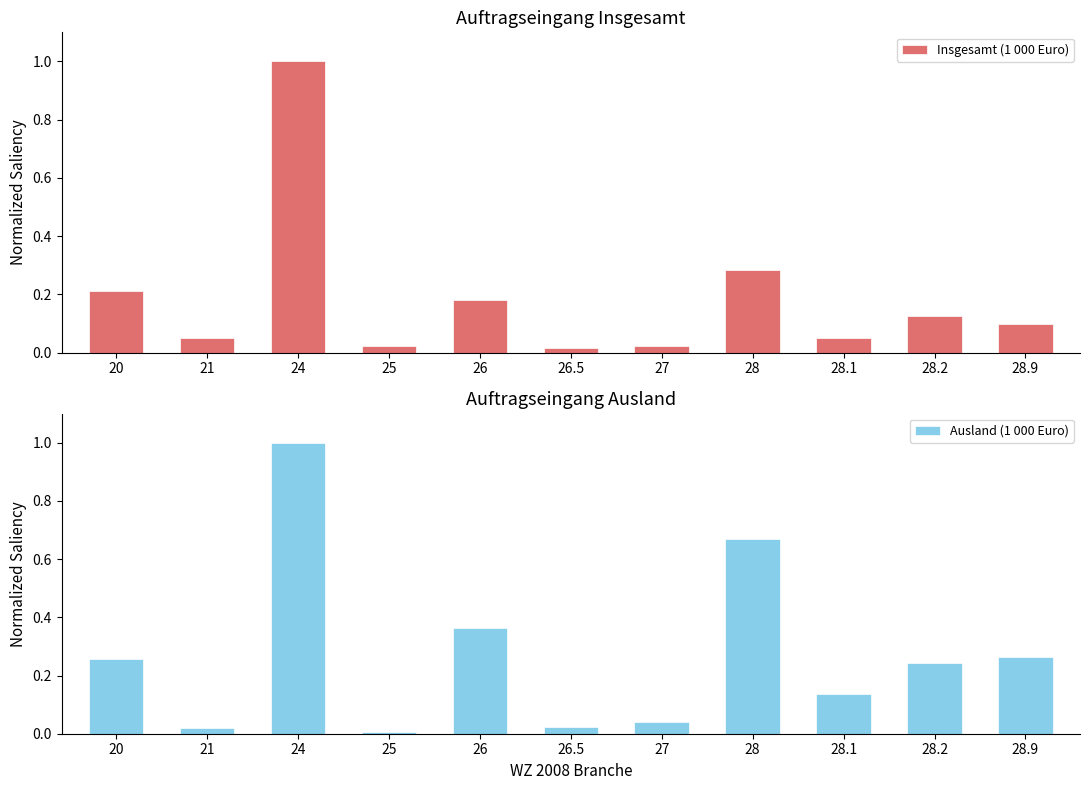

Which series has the largest range (max minus min)?

Ausland (1 000 Euro)